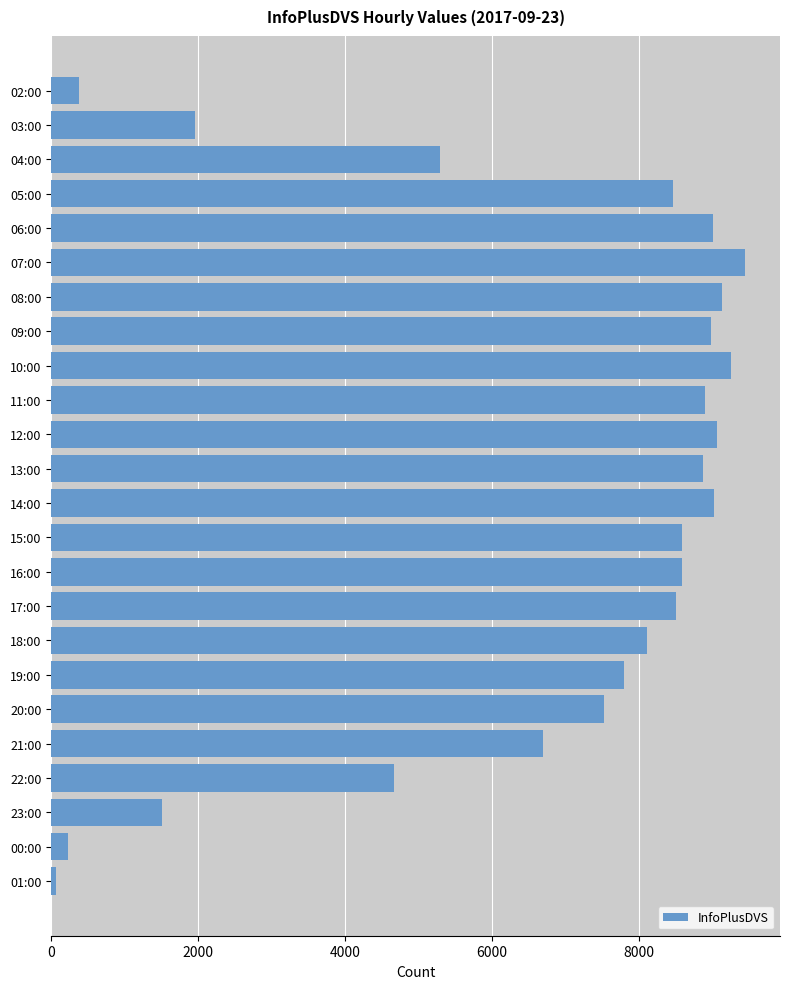

At which category does the chart reach its minimum across all series?

01:00